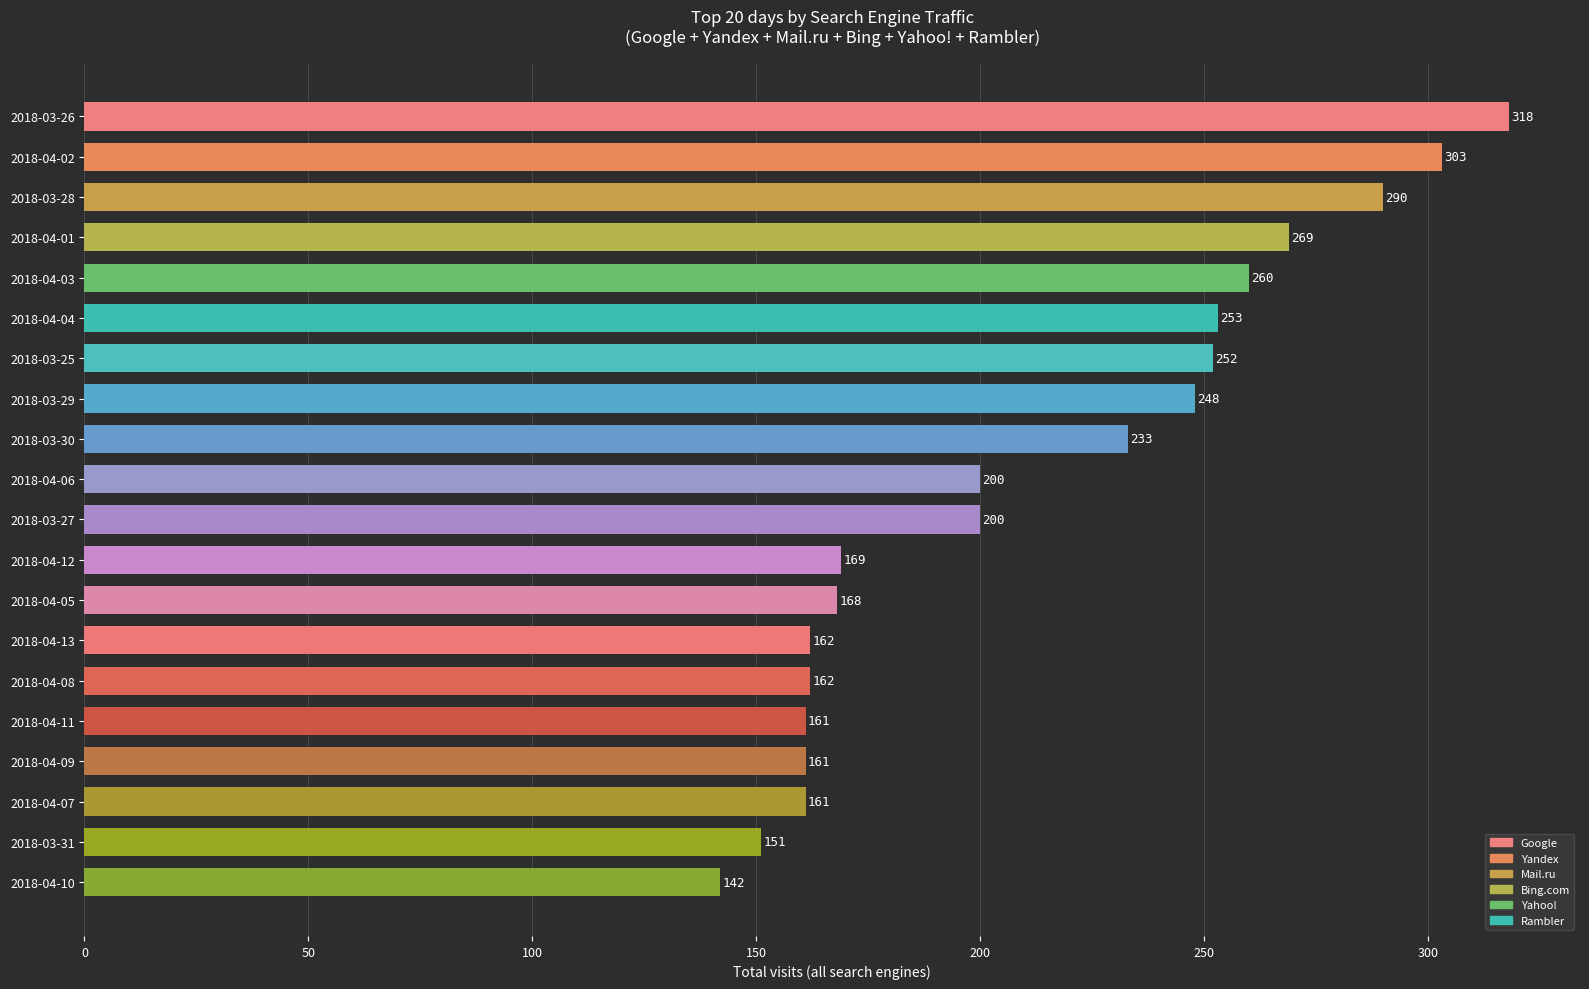

The chart shows a value of 290 at 2018-03-28. True or false?

True